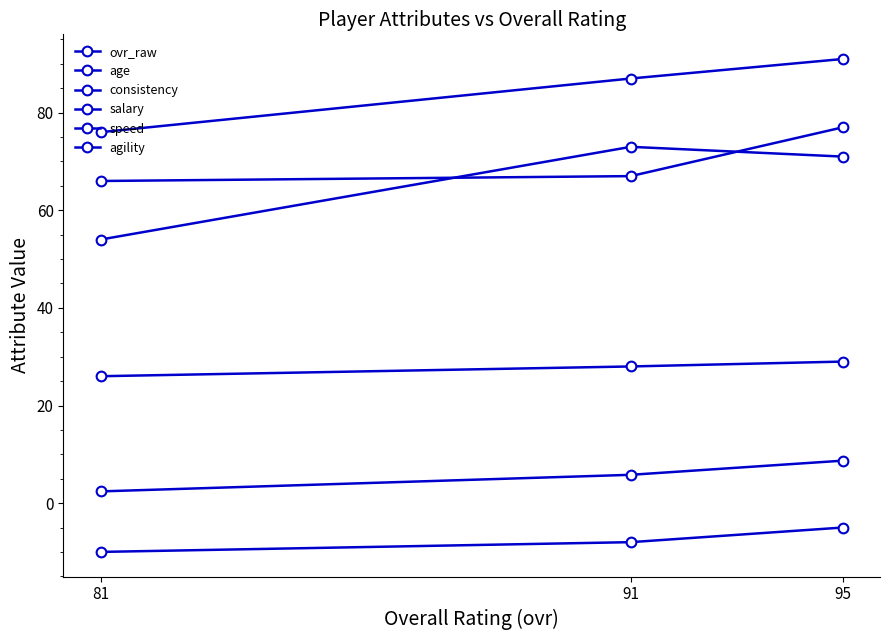

What is the difference between the second highest and minimum values in the consistency series?

2.0